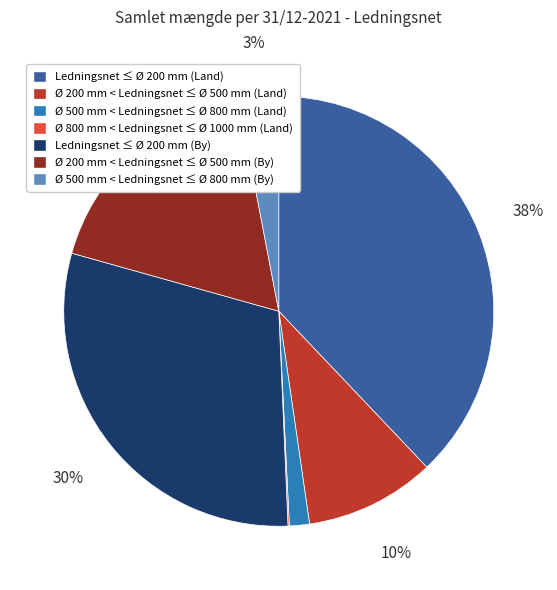

Between Ø 200 mm < Ledningsnet ≤ Ø 500 mm (Land) and Ø 200 mm < Ledningsnet ≤ Ø 500 mm (By), which is larger?

Ø 200 mm < Ledningsnet ≤ Ø 500 mm (By)